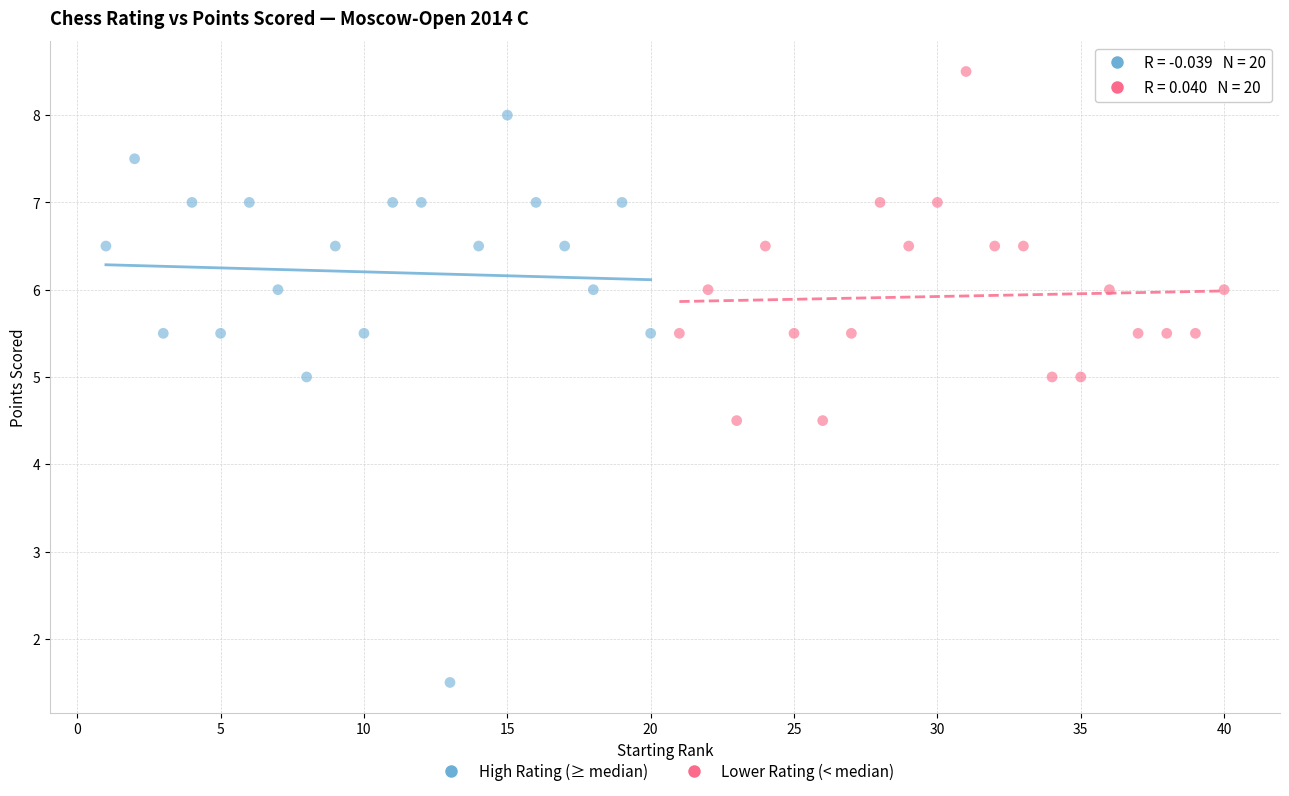

Which series contains the highest Y value?

Lower Rating (< median)